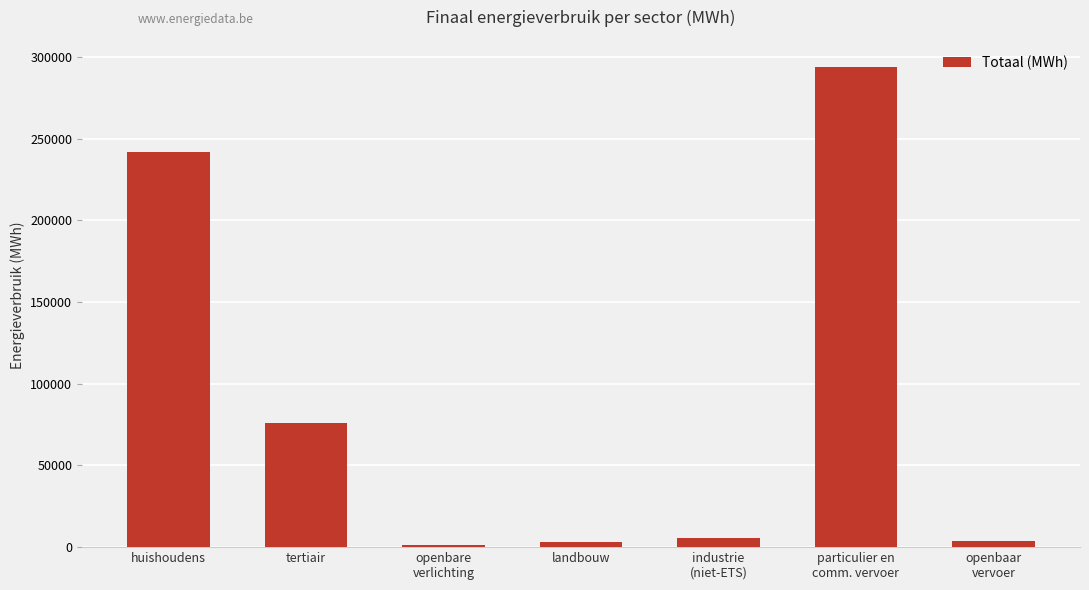

The chart shows a value of 35812.2 at tertiair. True or false?

False